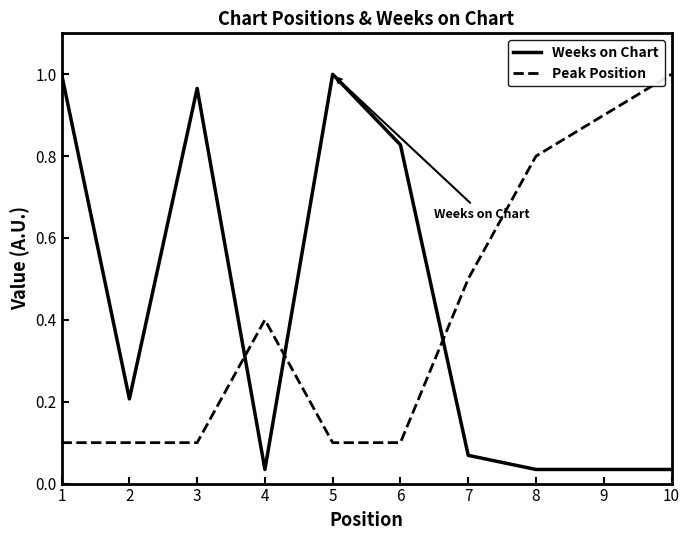

At 8, list the series in order from smallest to largest.

Weeks on Chart, Peak Position